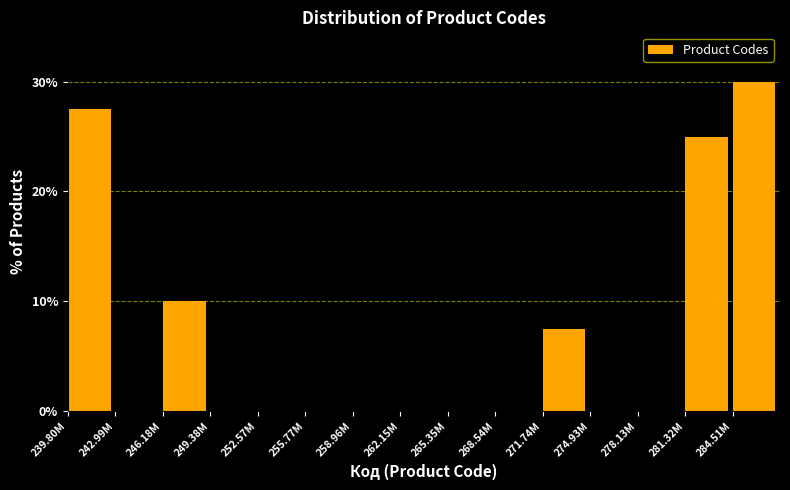

Reading left to right, what are all the values shown in this chart?

239.80M=27.5	242.99M=0.0	246.18M=10.0	249.38M=0.0	252.57M=0.0	255.77M=0.0	258.96M=0.0	262.15M=0.0	265.35M=0.0	268.54M=0.0	271.74M=7.5	274.93M=0.0	278.13M=0.0	281.32M=25.0	284.51M=30.0